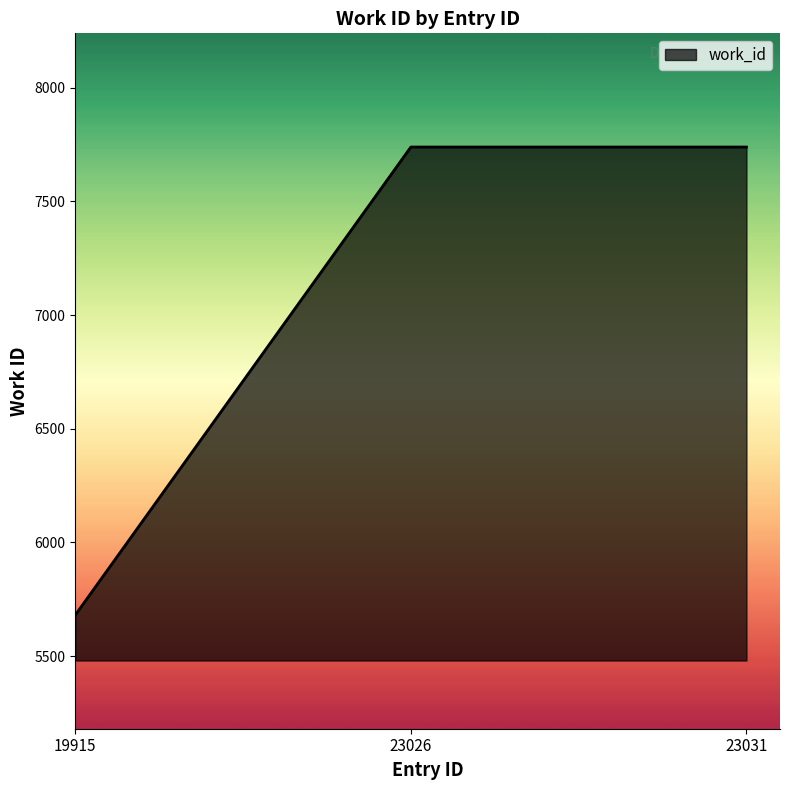

How many lines are shown in the chart?

1